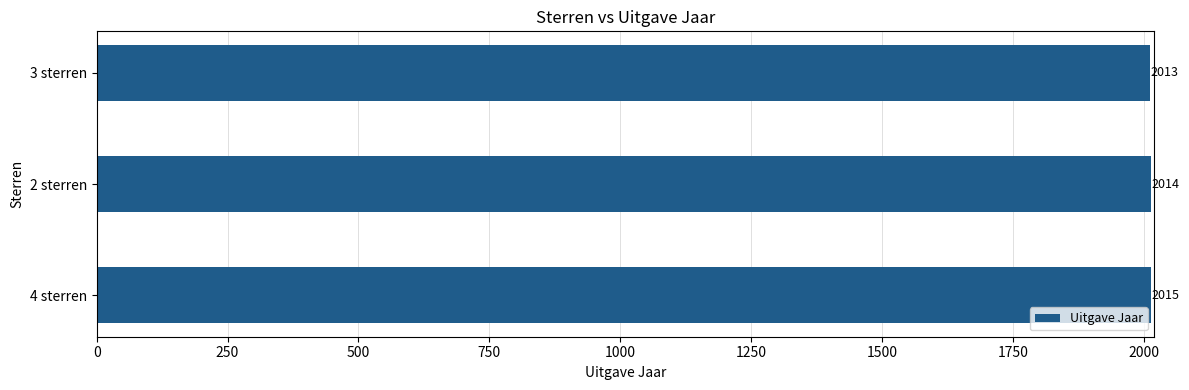

How many values are between 2013 and 2015?

3